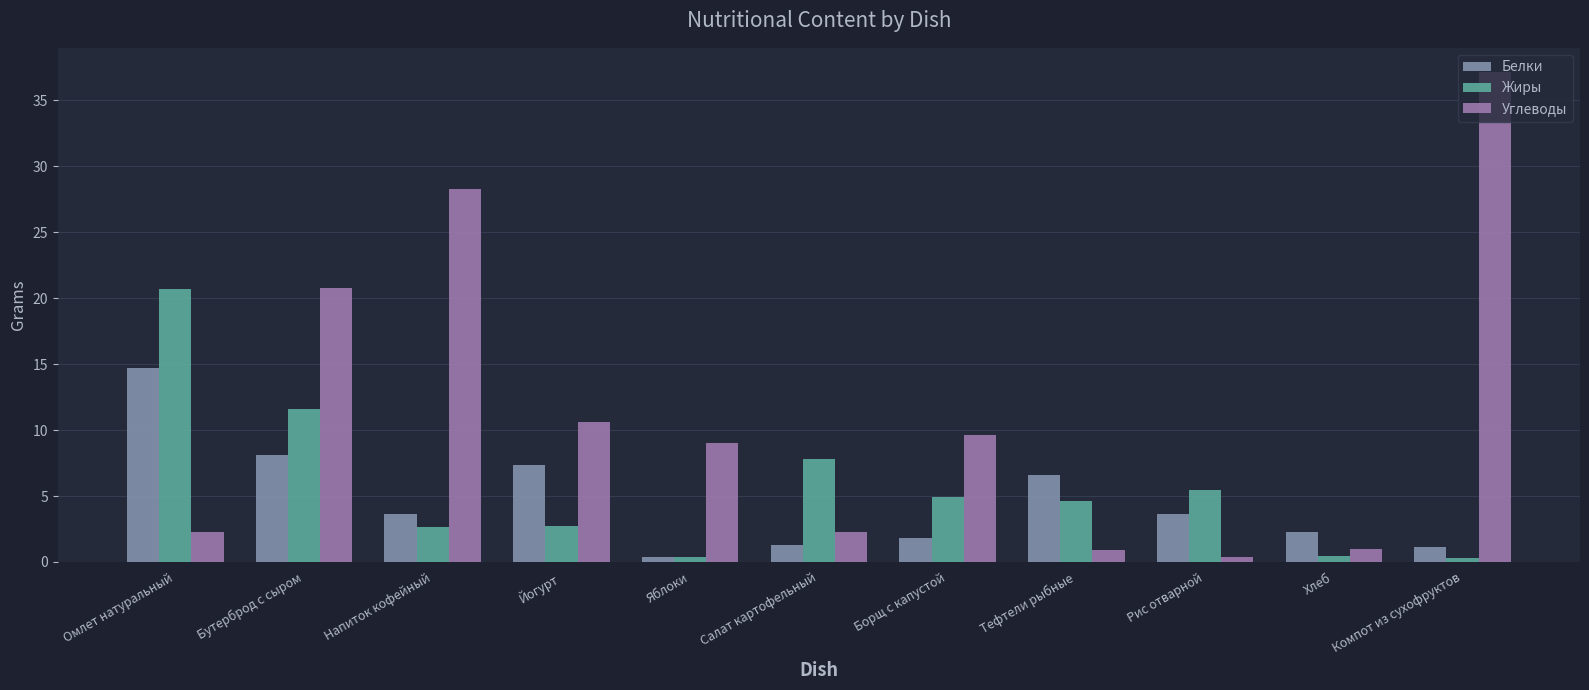

Rank the series by their maximum value, from lowest to highest.

Белки, Жиры, Углеводы